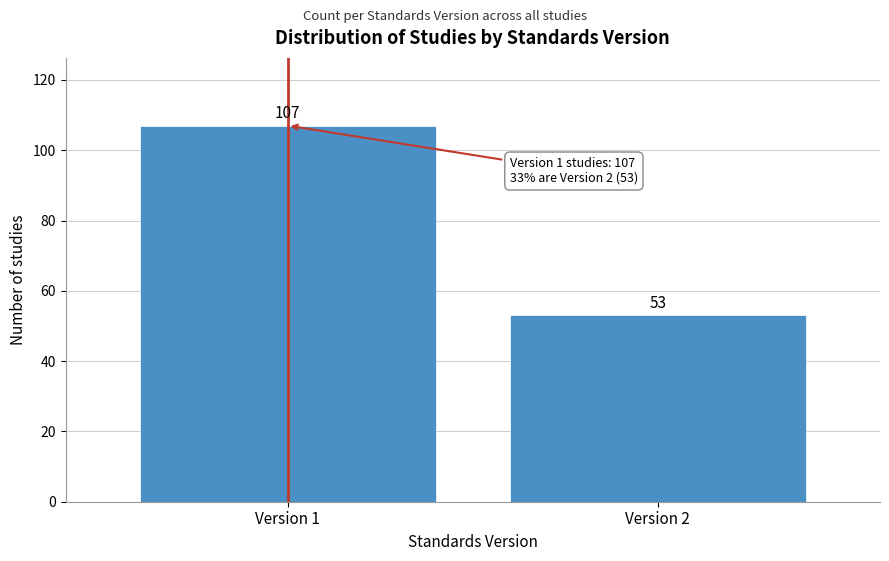

Reading right to left, list all the values displayed in this chart.

Version 2=53	Version 1=107